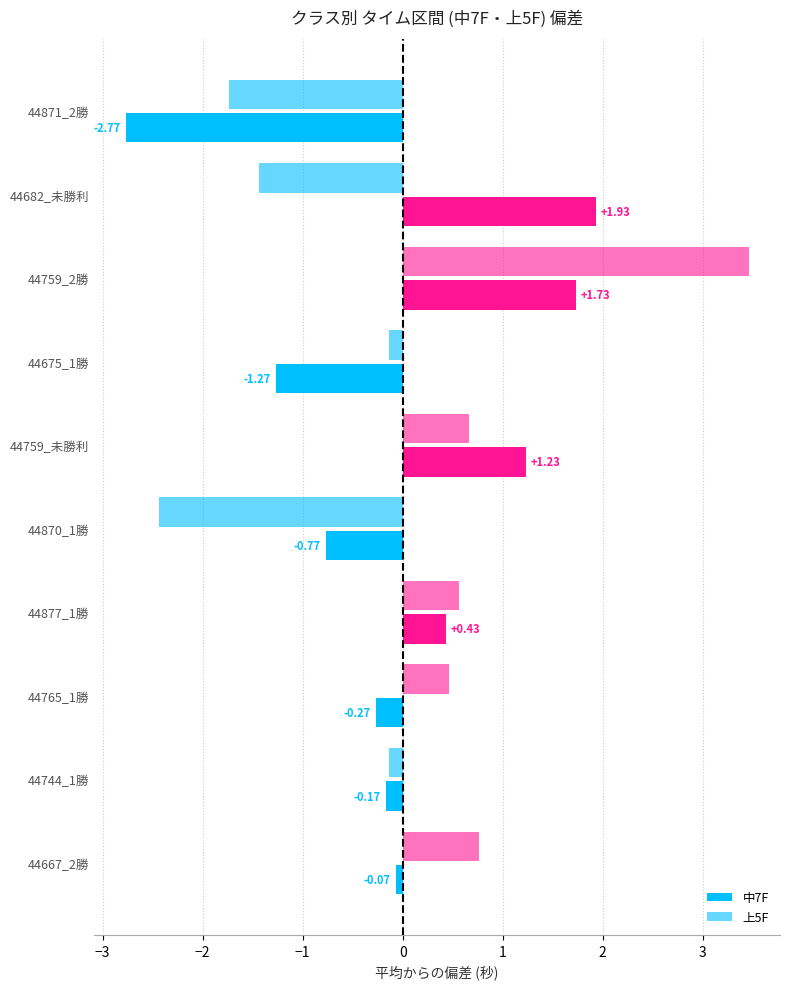

Rank the series by their maximum value, from highest to lowest.

上5F, 中7F